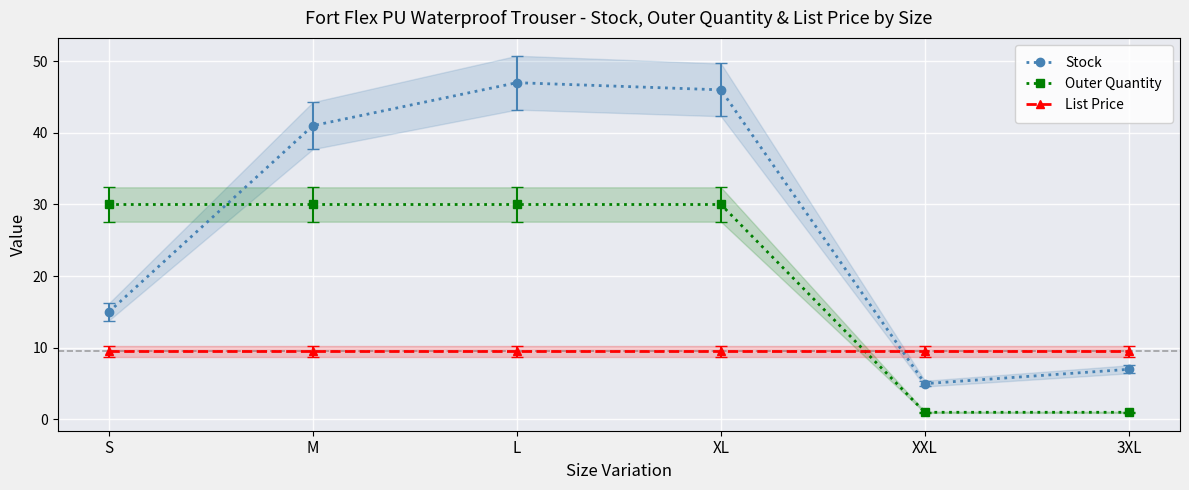

The value of Outer Quantity at L is 30.0. True or false?

True